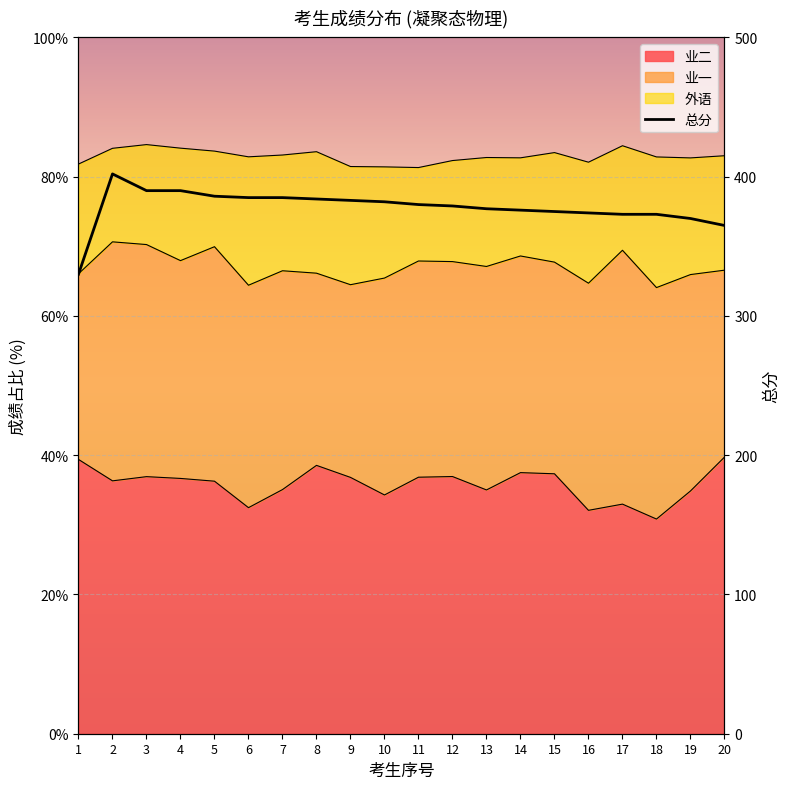

How many lines are shown in the chart?

1